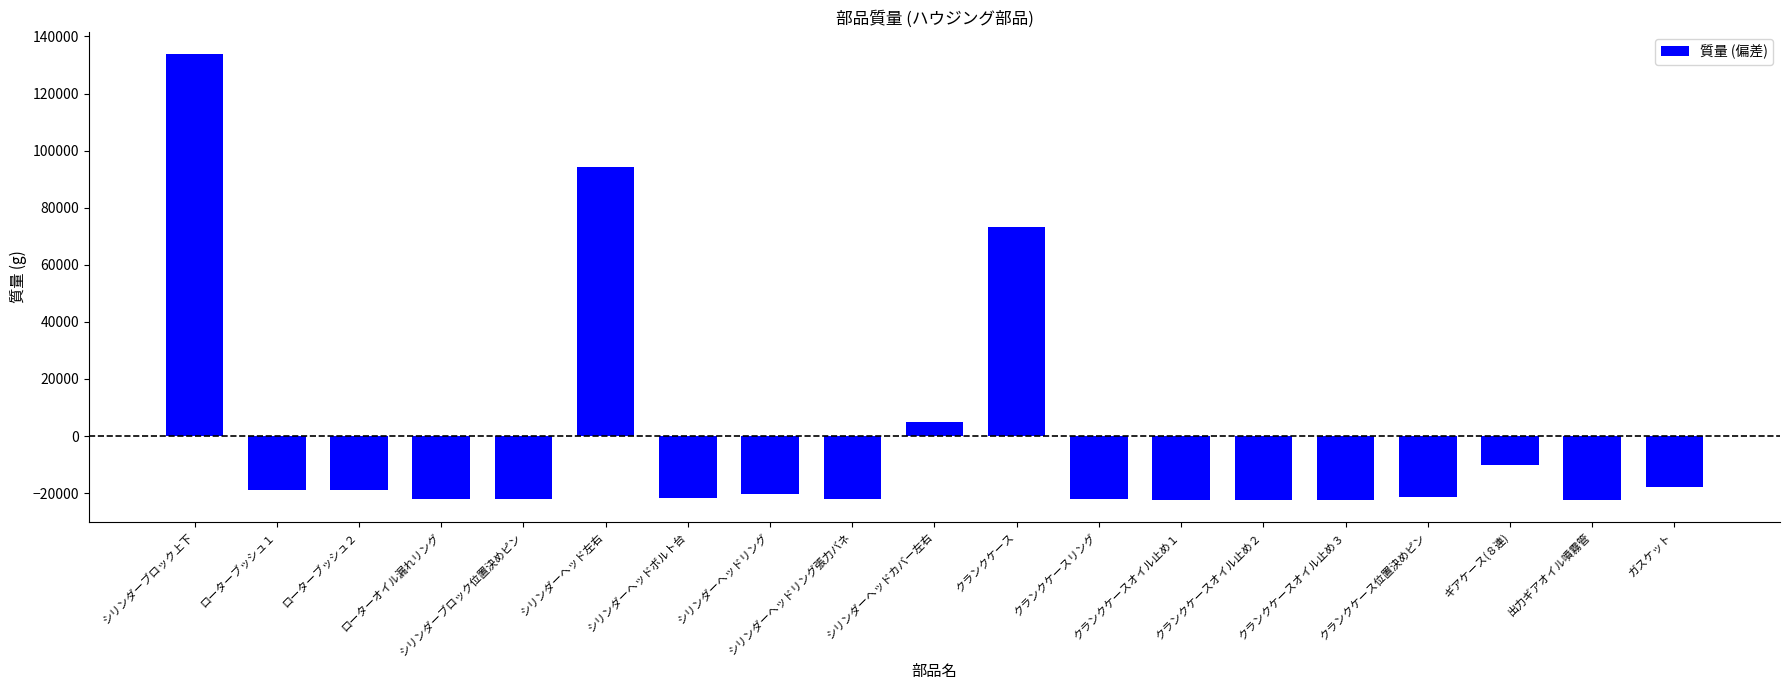

How many series are shown in this chart?

1